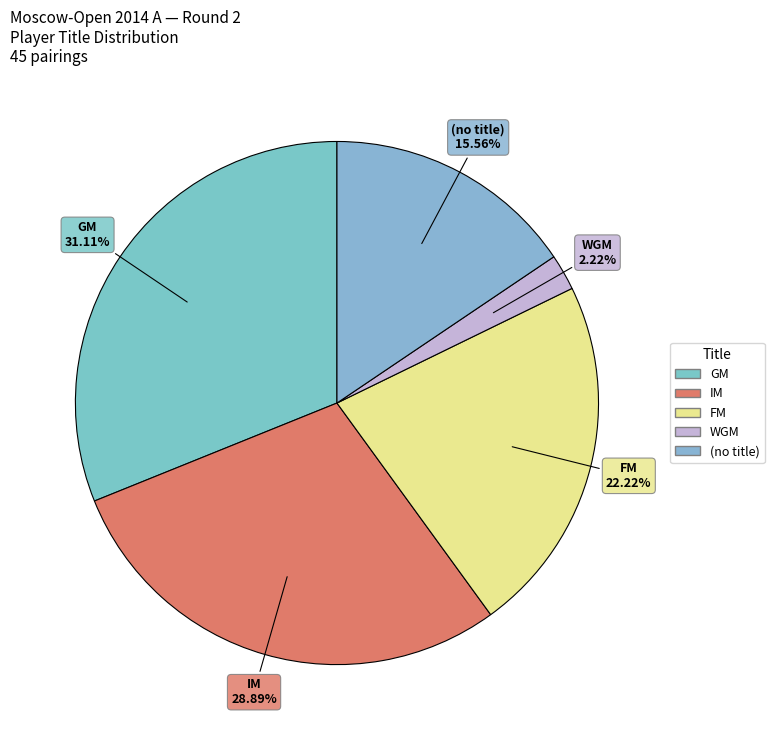

Count the number of slices in the pie.

5